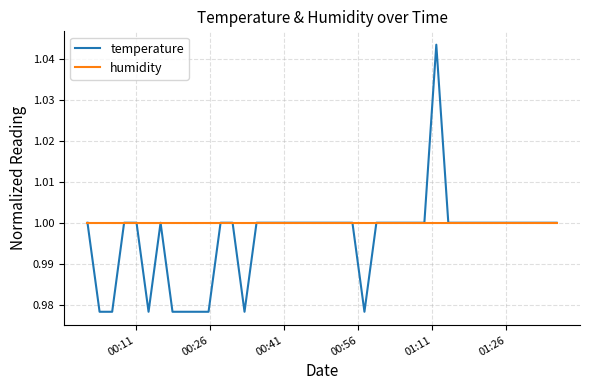

Rank the series by their average value, from lowest to highest.

temperature, humidity